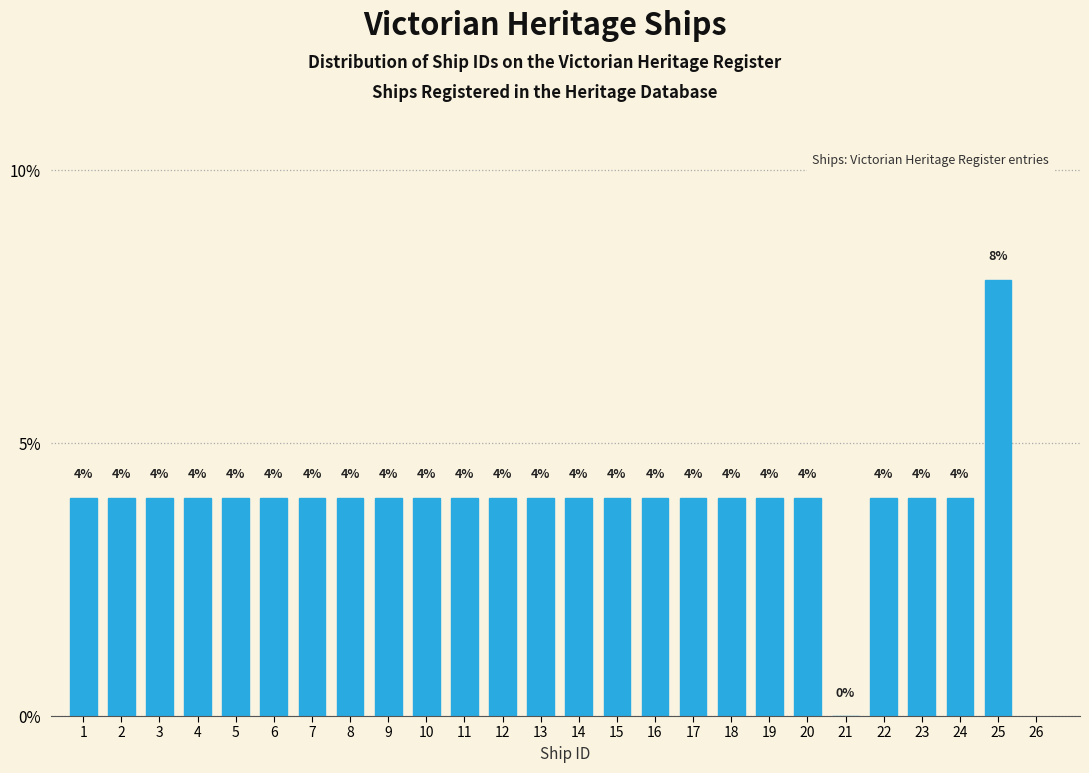

Reading left to right, list all the values displayed in this chart.

1=4	2=4	3=4	4=4	5=4	6=4	7=4	8=4	9=4	10=4	11=4	12=4	13=4	14=4	15=4	16=4	17=4	18=4	19=4	20=4	21=0	22=4	23=4	24=4	25=8